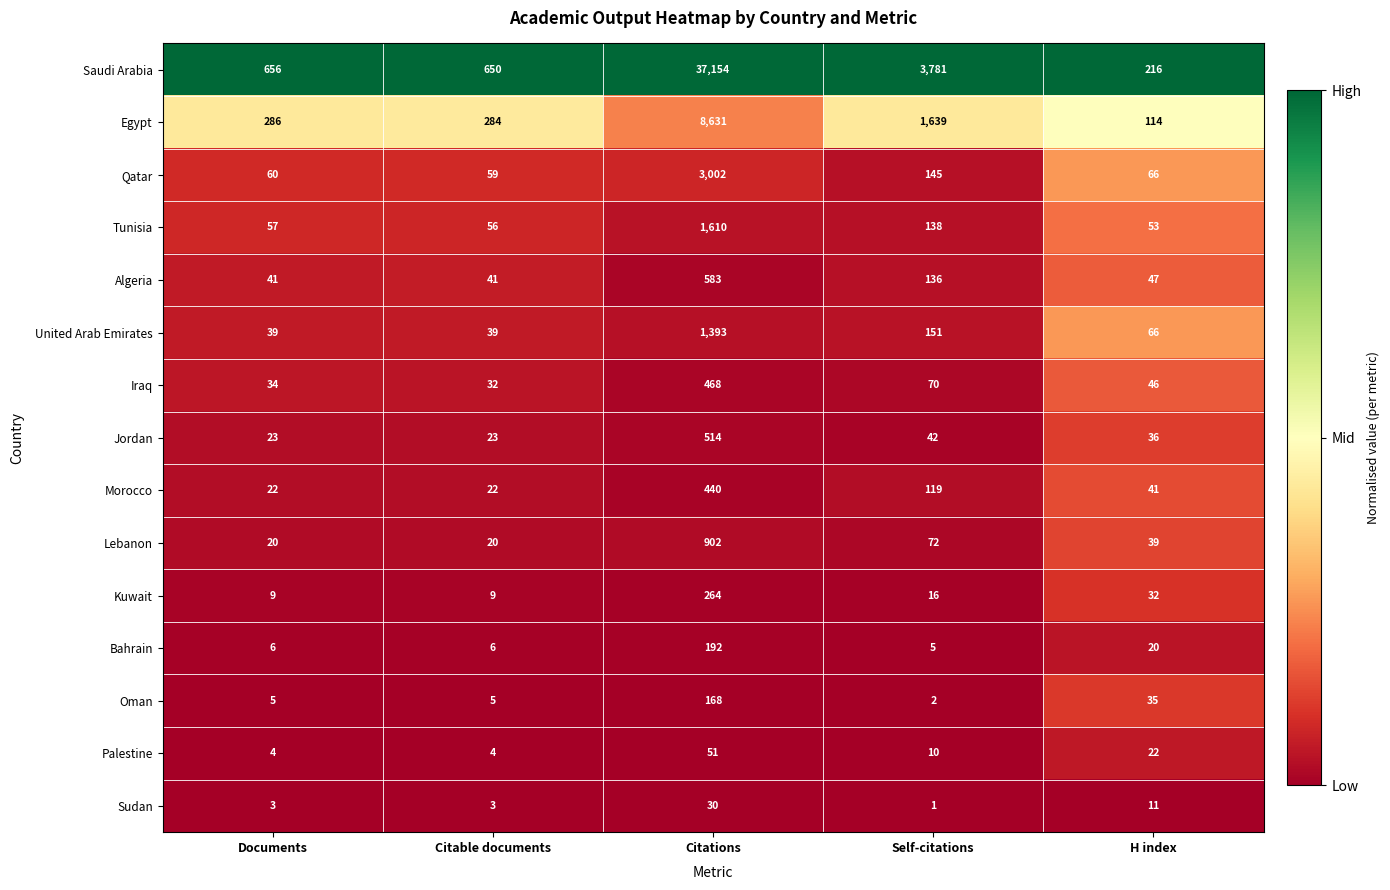

Is the value of Tunisia at H index greater than the value of Palestine at Self-citations?

Yes